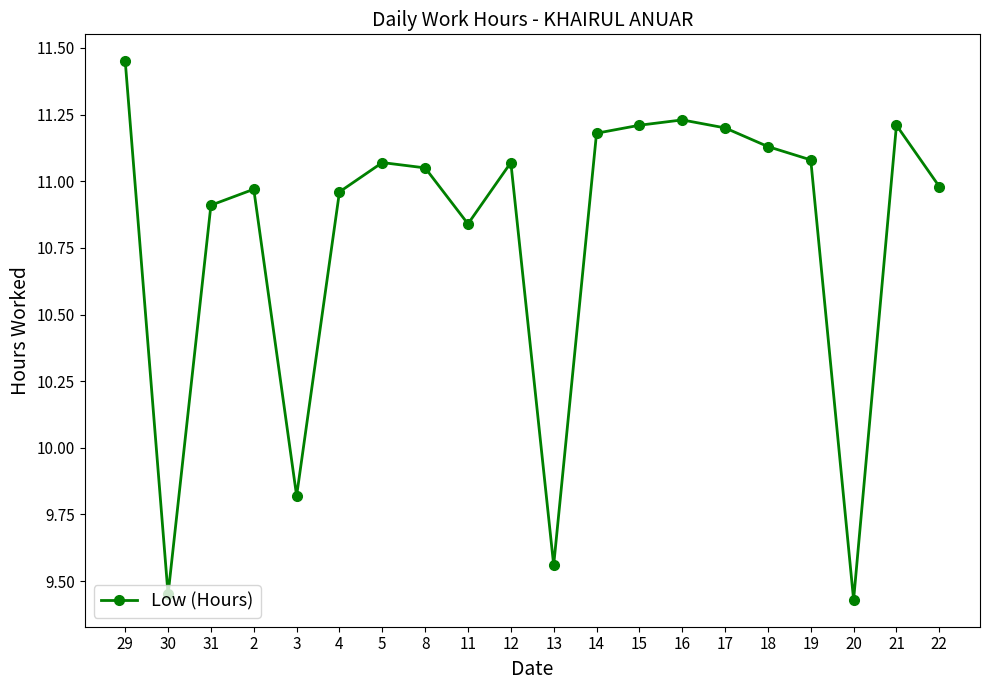

The value at 21 is 11.2. True or false?

True